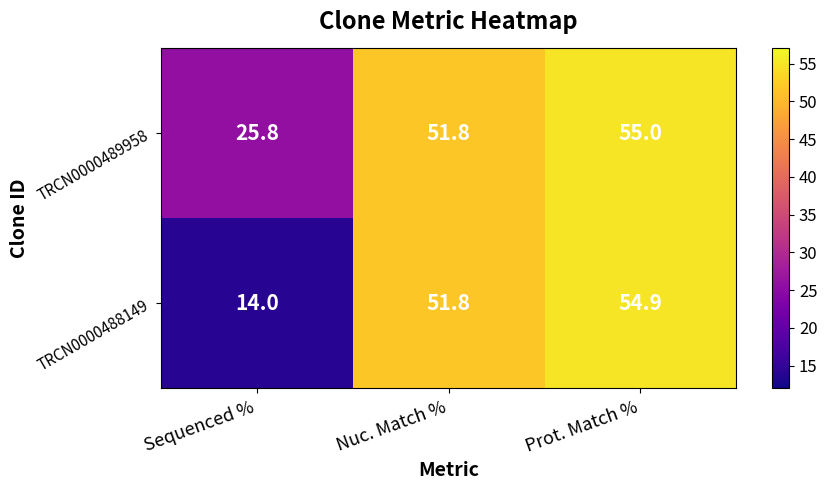

At which label is TRCN0000488149 closest to 34?

Nuc. Match %